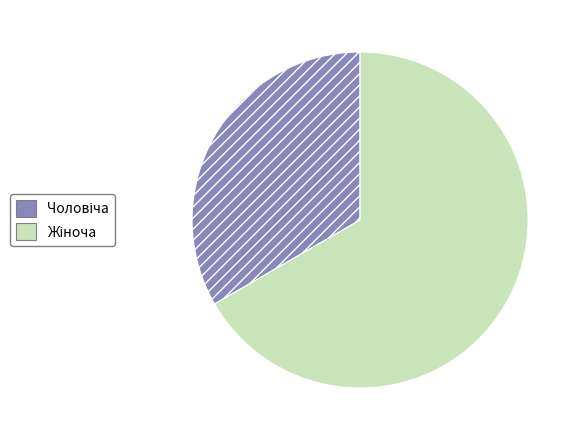

Does any single category account for the majority?

Yes